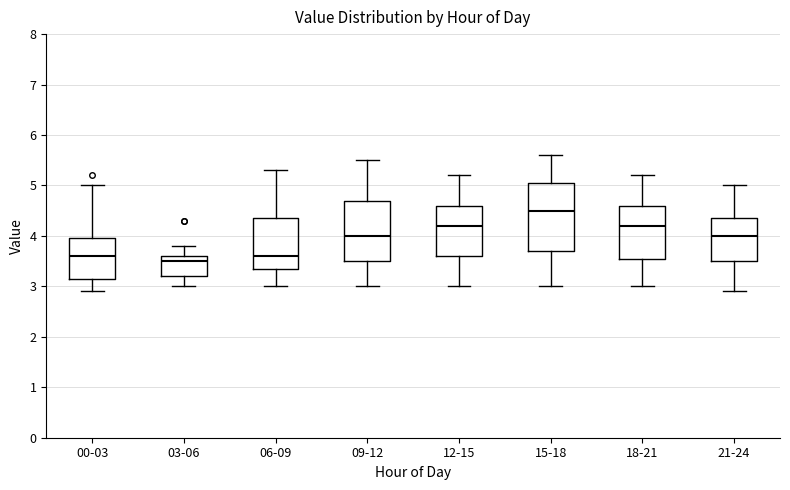

Which box is the tallest, from its lower edge to its upper edge?

15-18